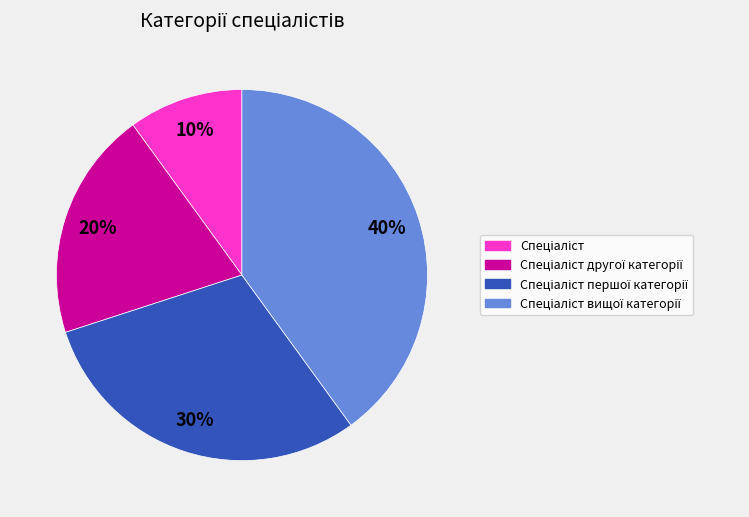

To the nearest percent, what is the difference between the largest and smallest slice percentages?

30%